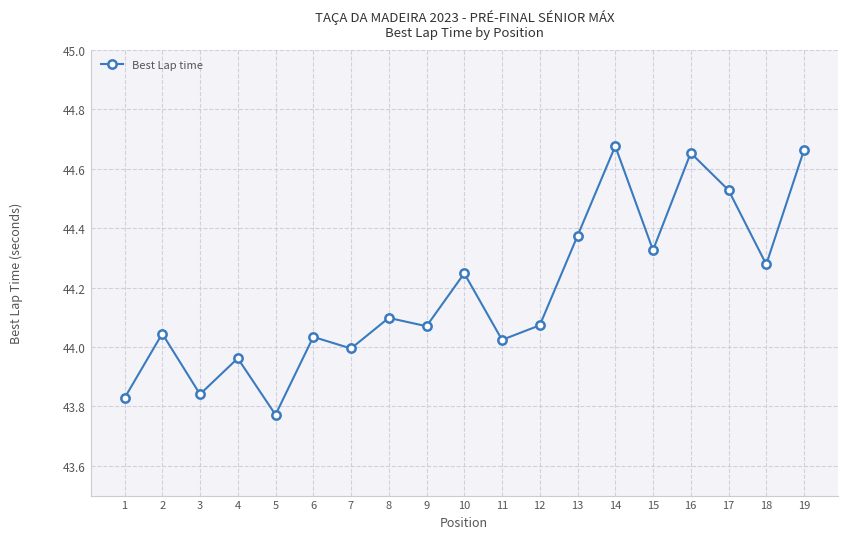

What is the change in value from 9 to 16?

+0.6